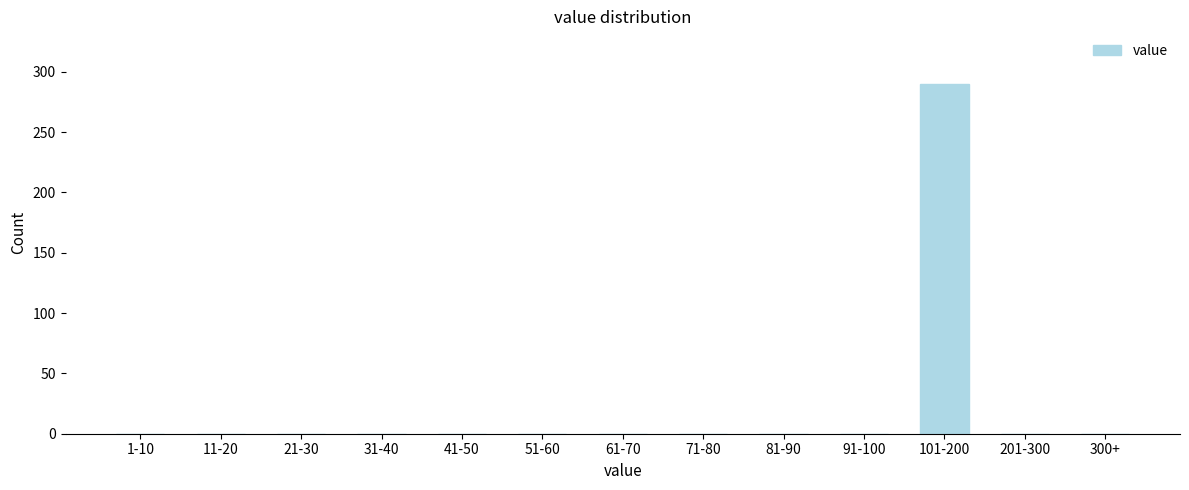

Reading left to right, extract all data points from this chart.

1-10=0	11-20=0	21-30=0	31-40=0	41-50=0	51-60=0	61-70=0	71-80=0	81-90=0	91-100=0	101-200=290	201-300=0	300+=0